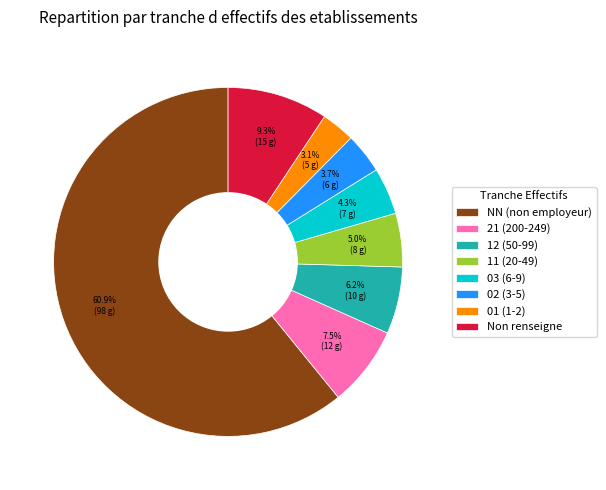

What is the largest slice in the pie chart?

NN (non employeur)